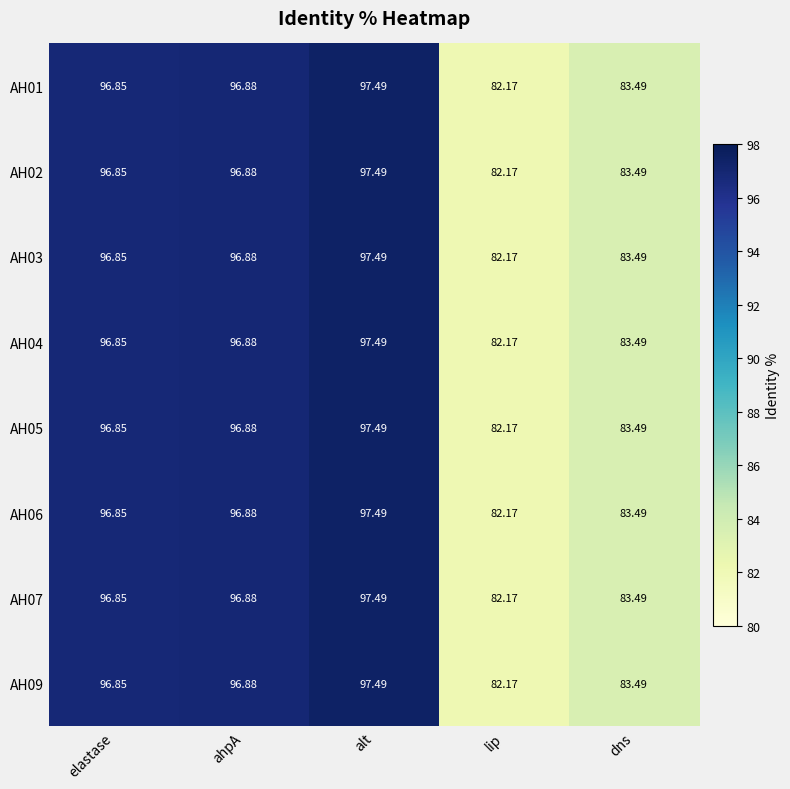

At which category is the sum across all series the highest?

alt